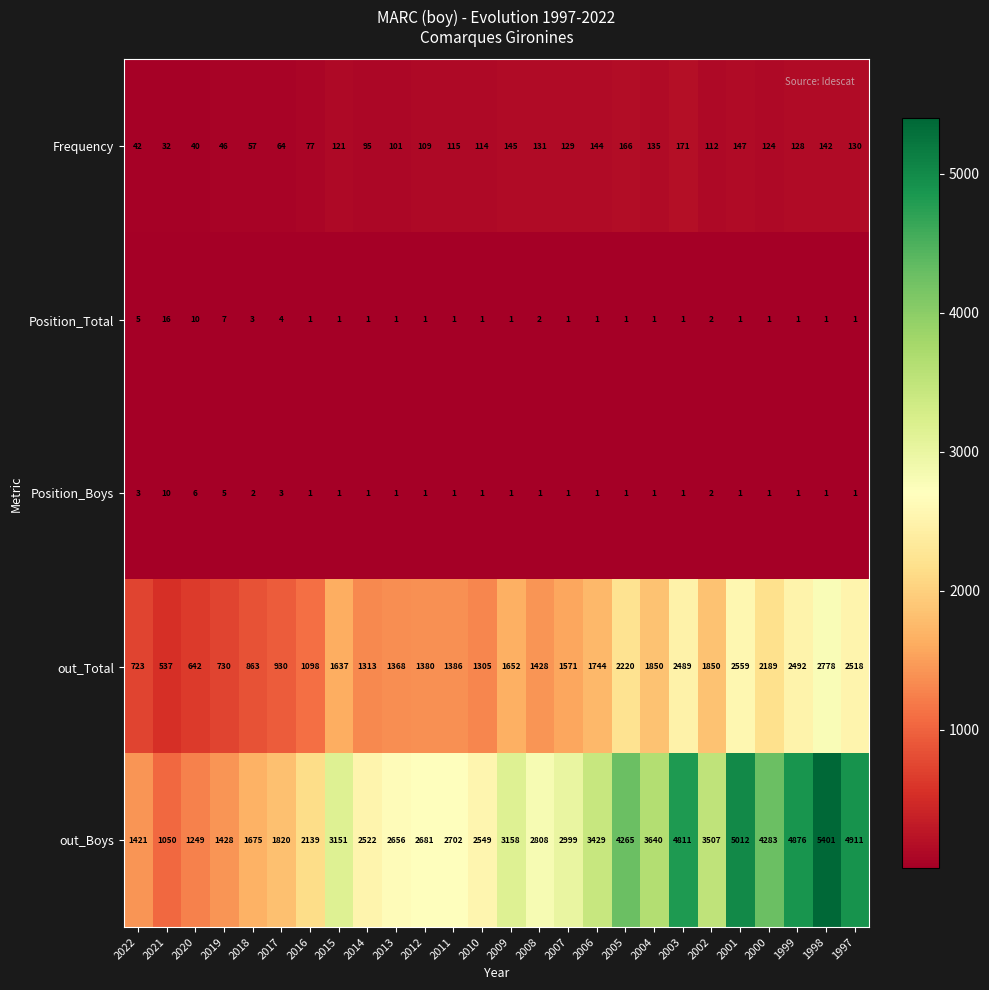

Which series has the largest range (max minus min)?

out_Boys